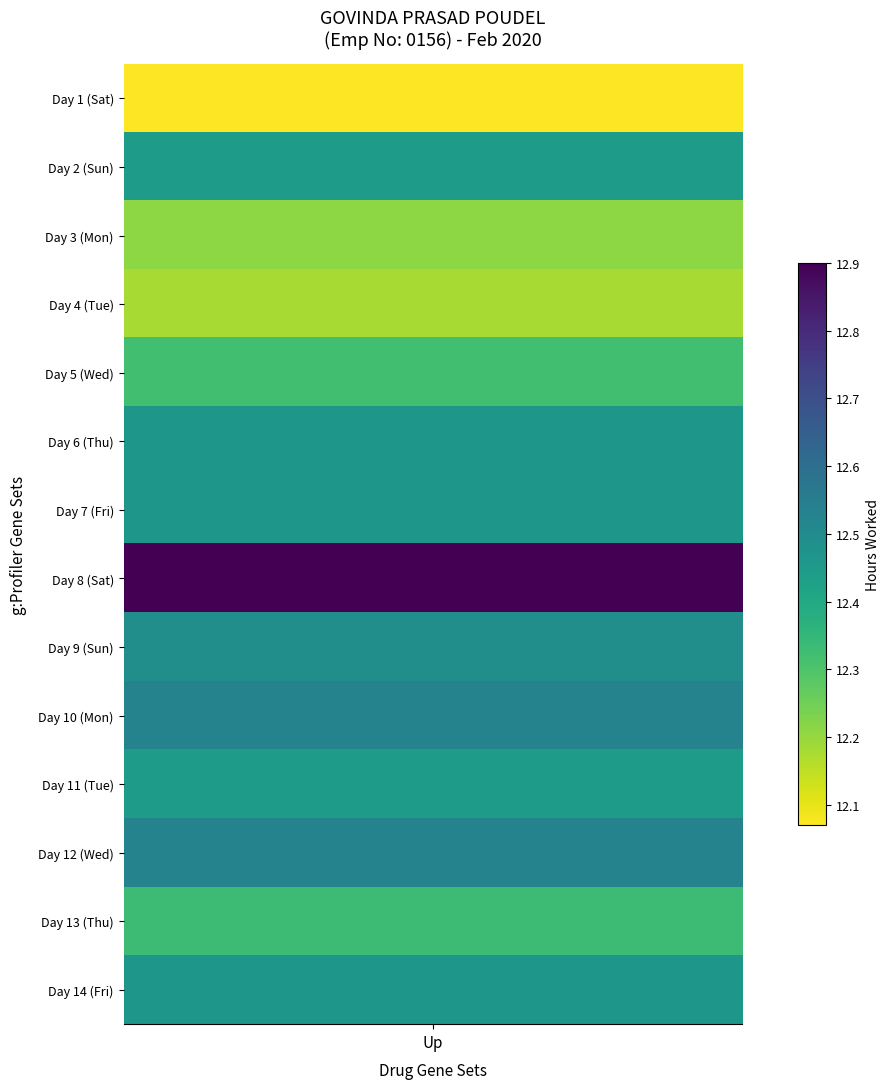

True or false: Sat has a value of -9.0 at 6.

False